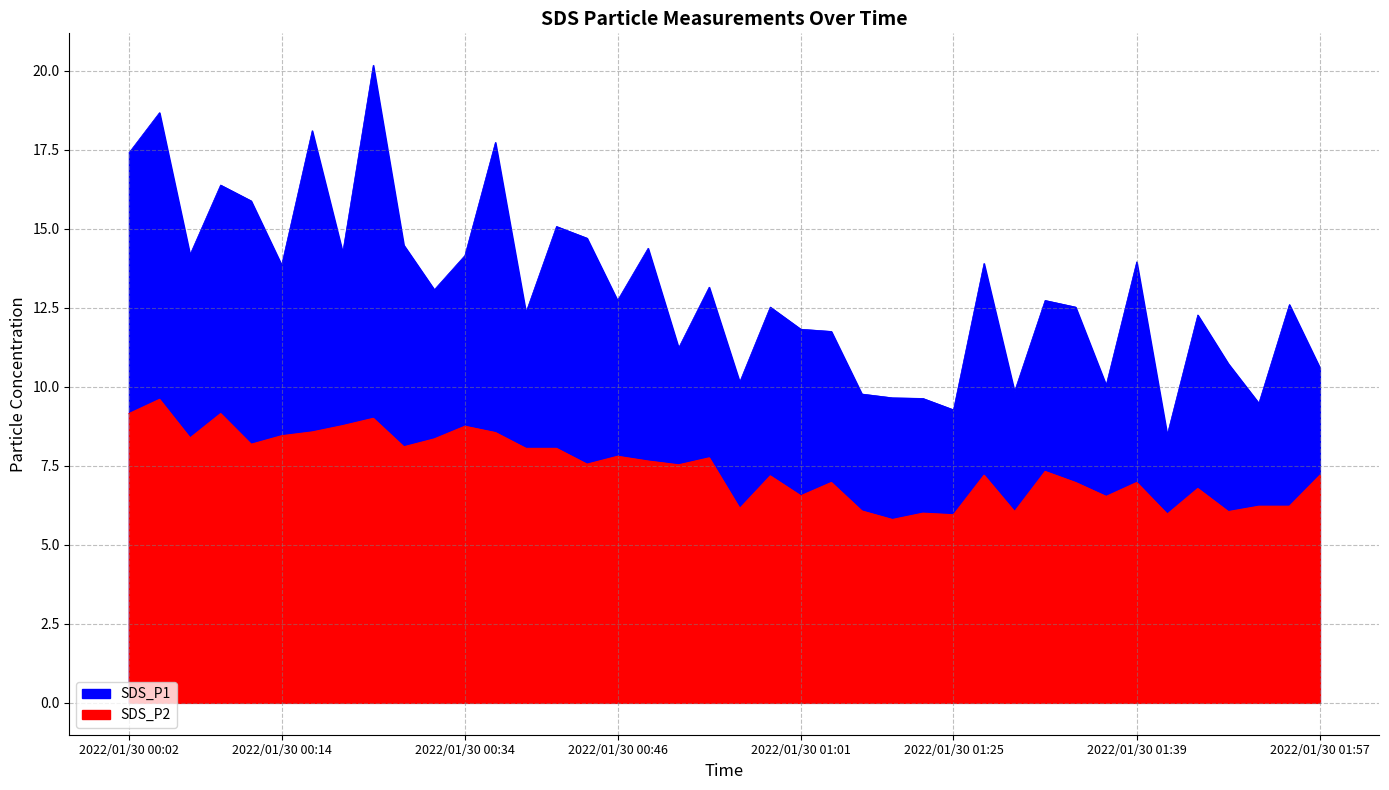

Where is SDS_P2 nearest to the value 7?

2022/01/30 01:03